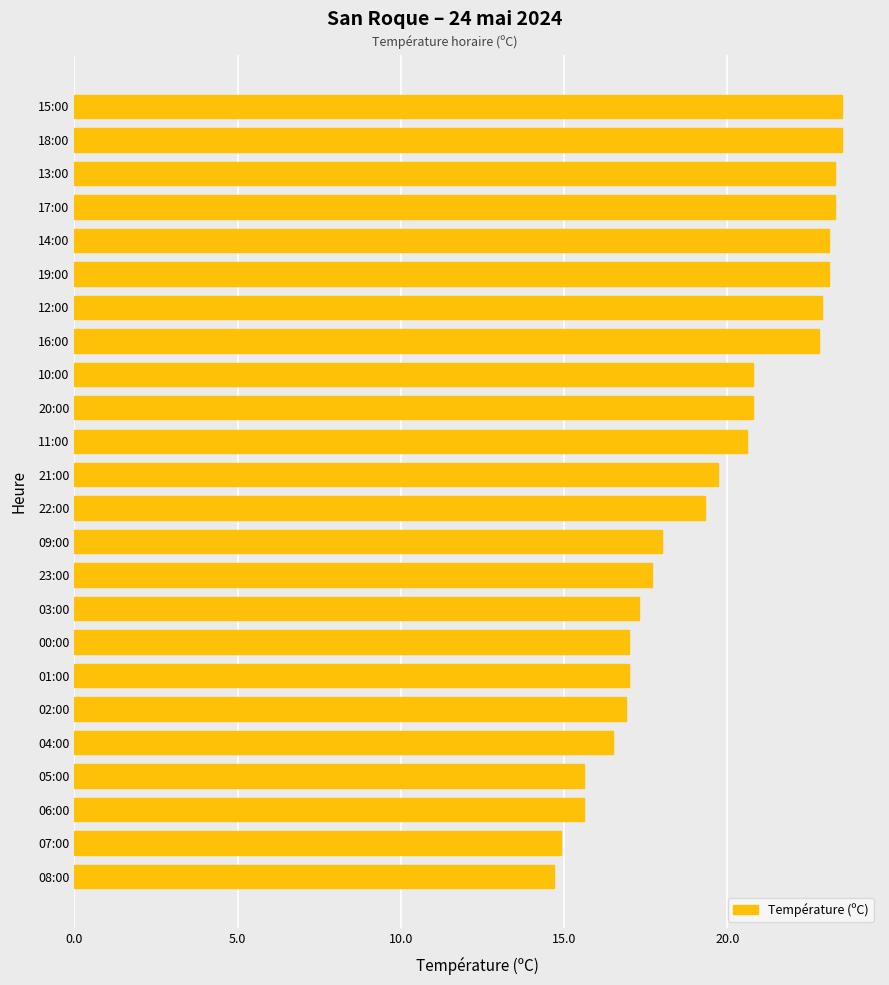

Between 04:00 and 17:00, which is larger?

17:00